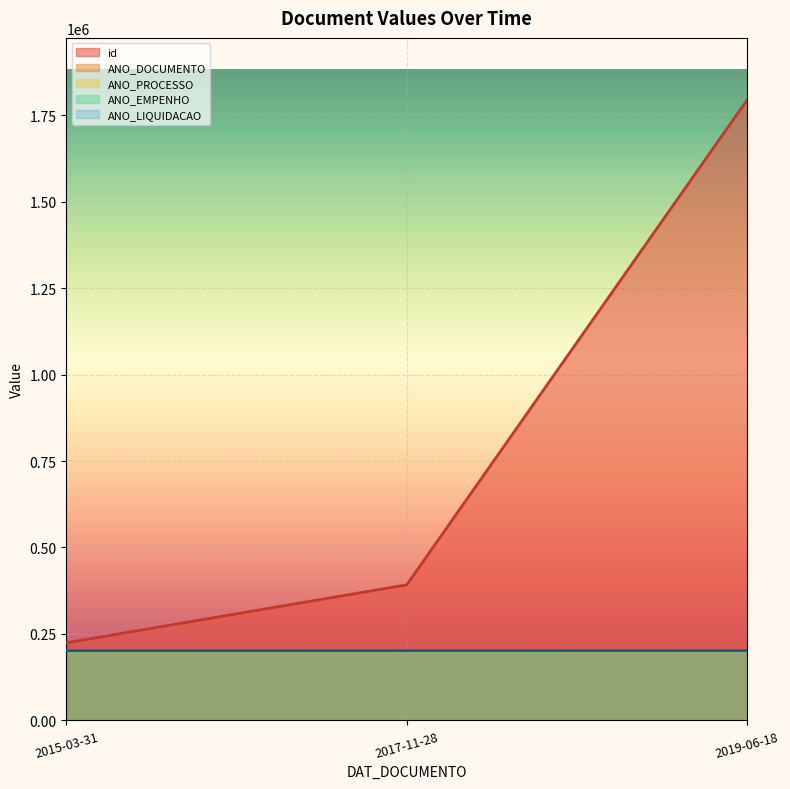

List the labels in order of ANO_PROCESSO value, largest first.

2019-06-18, 2017-11-28, 2015-03-31